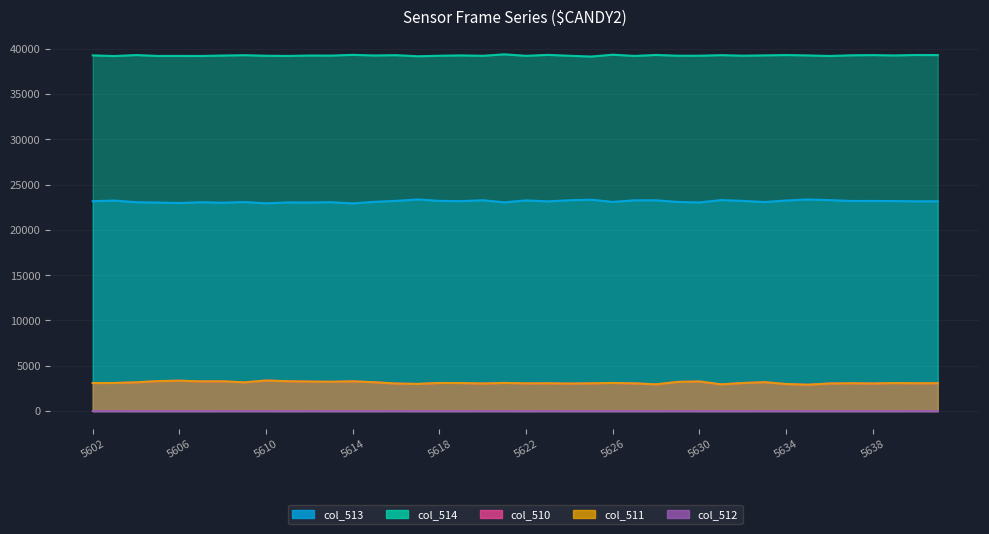

How many interior local valleys does the col_513 series have?

13